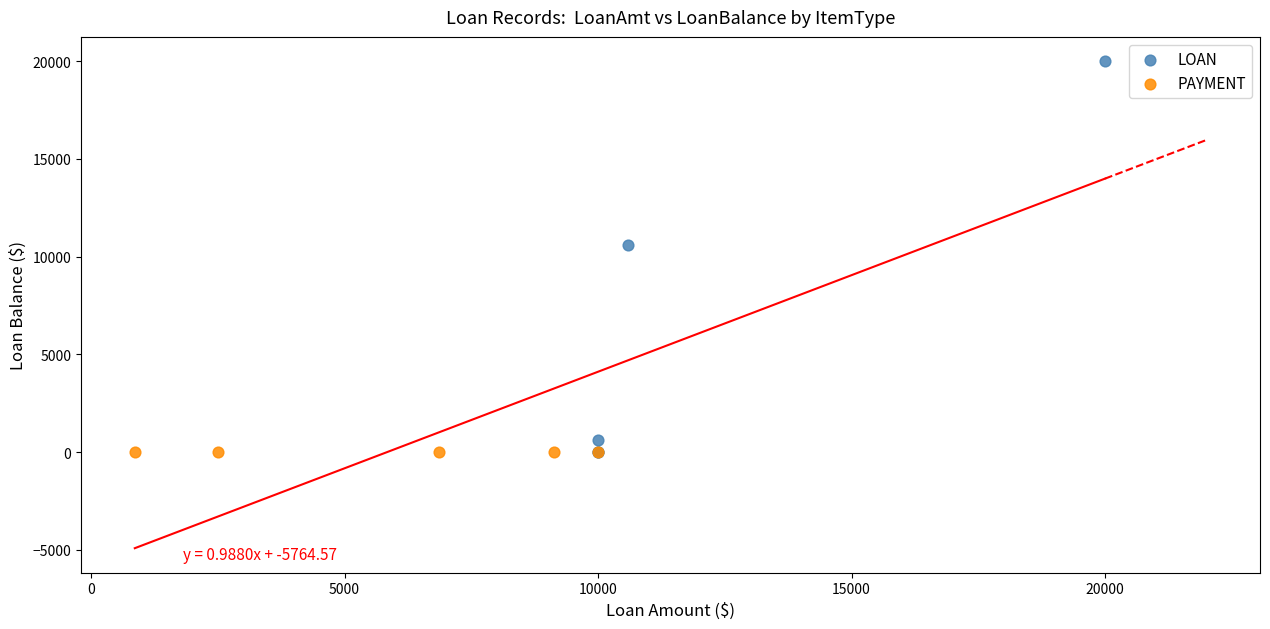

Which series reaches the maximum Y coordinate?

LOAN